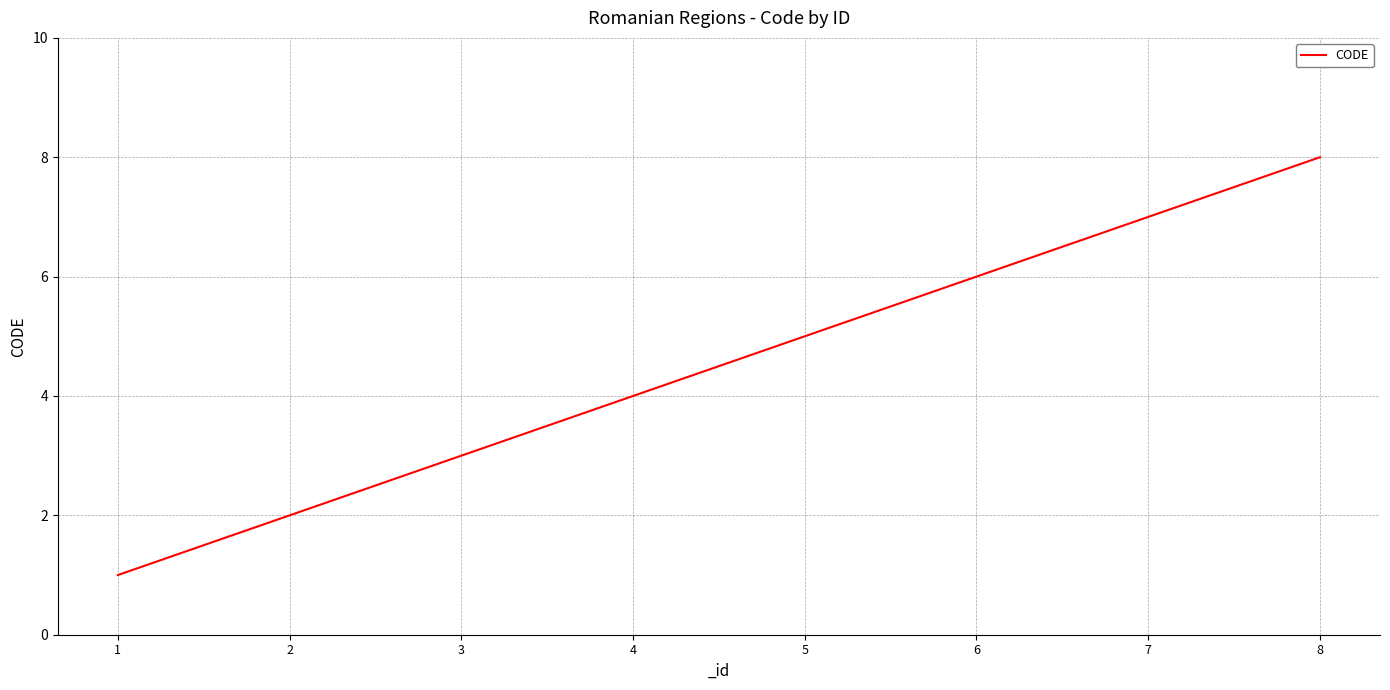

Rank the categories by value from lowest to highest.

1, 2, 3, 4, 5, 6, 7, 8